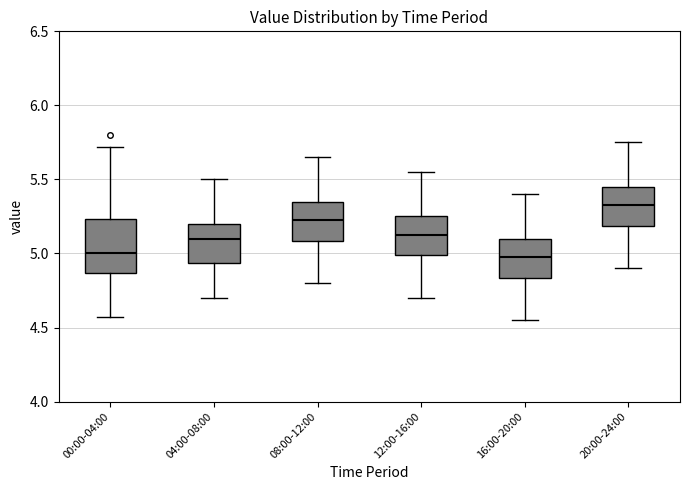

Reading left to right, read every box against the y-axis: the position of its median line, the range the box covers, and the ends of its whiskers. The values are not printed on the chart, so give them approximately, as read against the axis.

00:00-04:00: median 5.00, box 4.85 to 5.25, whiskers 4.55 to 5.70
04:00-08:00: median 5.10, box 4.95 to 5.20, whiskers 4.70 to 5.50
08:00-12:00: median 5.25, box 5.10 to 5.35, whiskers 4.80 to 5.65
12:00-16:00: median 5.15, box 5.00 to 5.25, whiskers 4.70 to 5.55
16:00-20:00: median 5.00, box 4.85 to 5.10, whiskers 4.55 to 5.40
20:00-24:00: median 5.35, box 5.20 to 5.45, whiskers 4.90 to 5.75